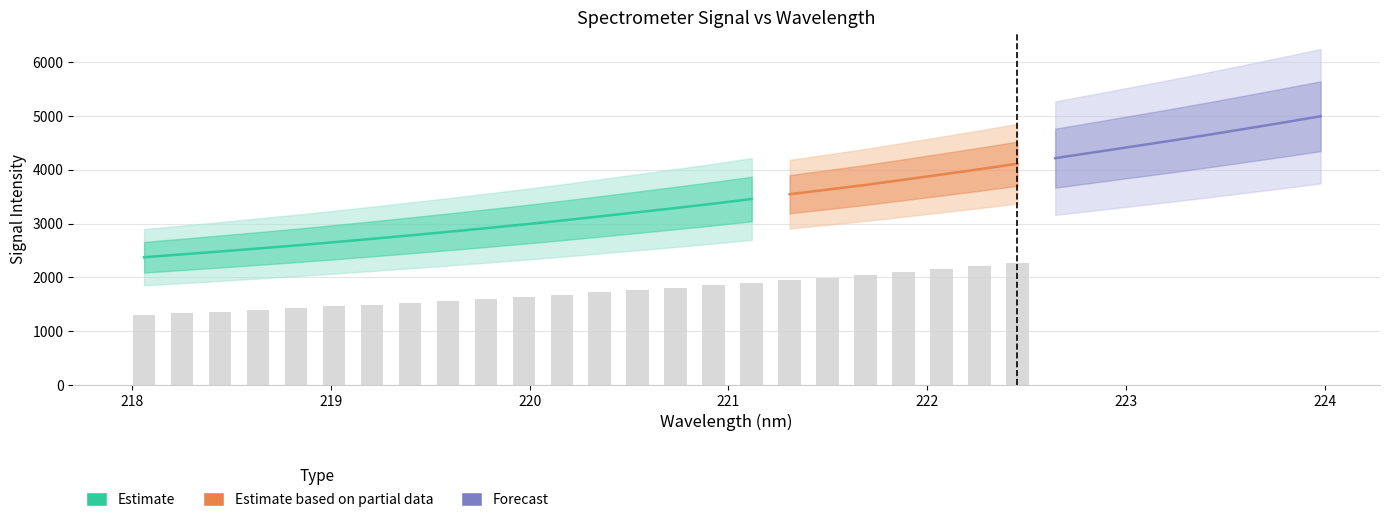

Reading left to right, extract all data points from this chart.

x: 0=218.1	1=218.3	2=218.4	3=218.6	4=218.8	5=219.0	6=219.2	7=219.4	8=219.6	9=219.8	10=220.0	11=220.2	12=220.4	13=220.5	14=220.7	15=220.9	16=221.1	17=221.3	18=221.5	19=221.7	20=221.9	21=222.1	22=222.3	23=222.5	24=222.6	25=222.8	26=223.0	27=223.2	28=223.4	29=223.6	30=223.8	31=224.0
y: 0=2373.2	1=2426.8	2=2480.4	3=2536.5	4=2592.6	5=2653.0	6=2715.7	7=2779.4	8=2845.6	9=2913.5	10=2983.0	11=3055.6	12=3132.8	13=3210.6	14=3289.3	15=3370.2	16=3456.0	17=3545.2	18=3630.5	19=3718.1	20=3813.3	21=3910.8	22=4008.8	23=4111.5	24=4215.1	25=4320.7	26=4427.1	27=4533.6	28=4644.7	29=4759.6	30=4875.1	31=4994.4